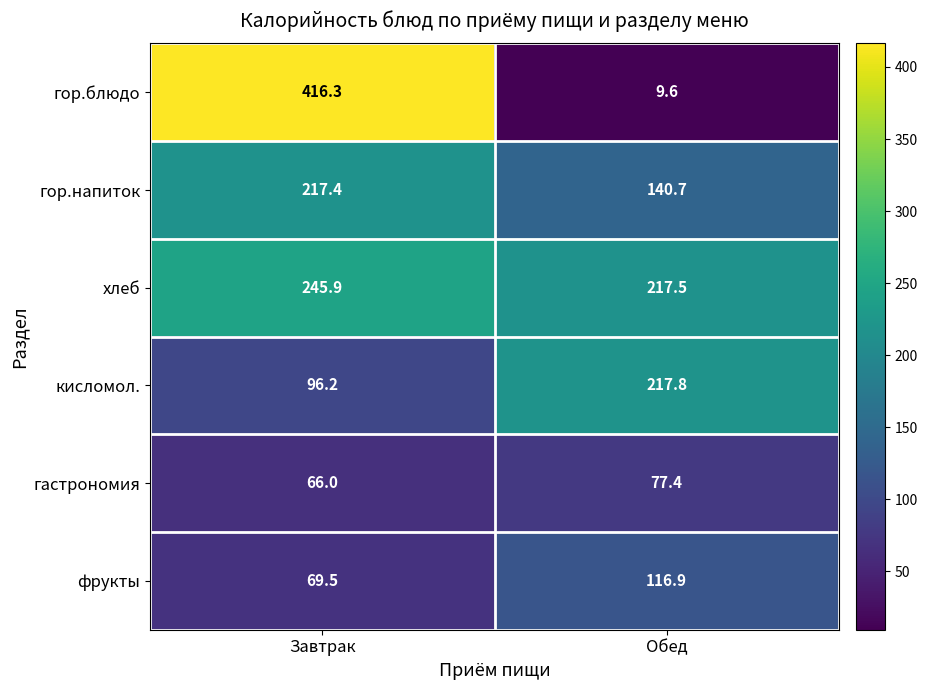

Count the number of categories in the chart.

2